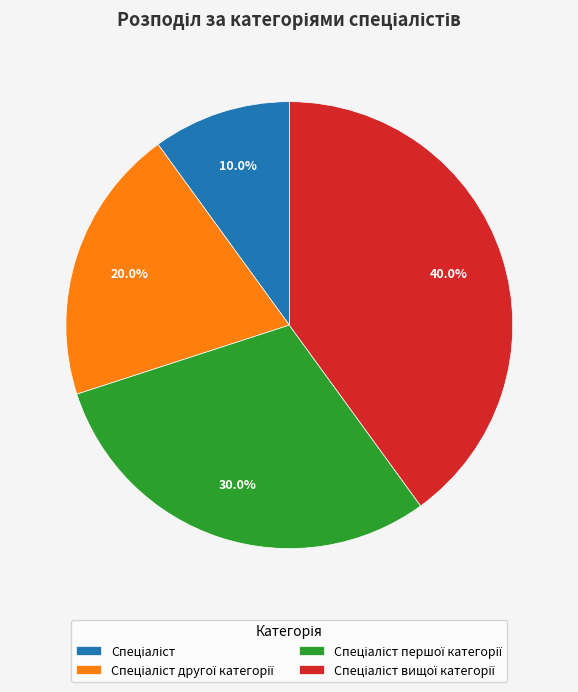

Is there a majority slice in this chart?

No